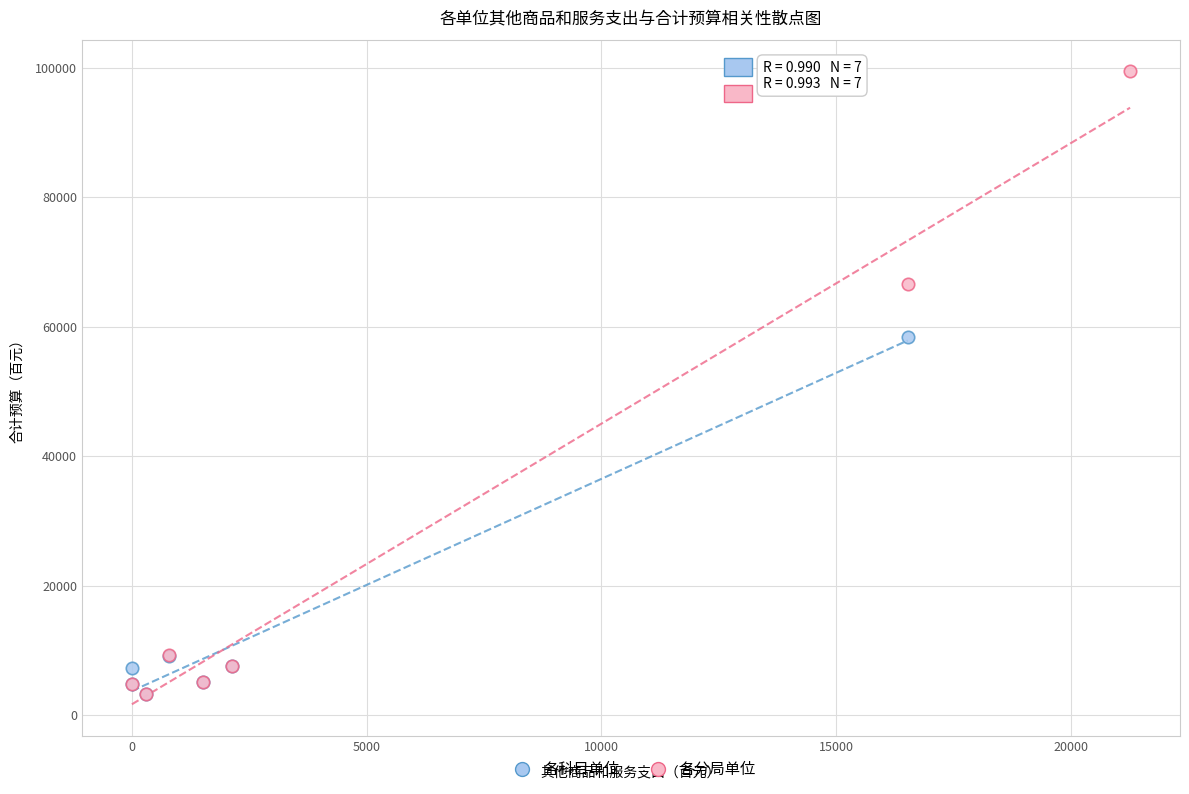

Which series has the largest Y range (max minus min)?

各分局单位